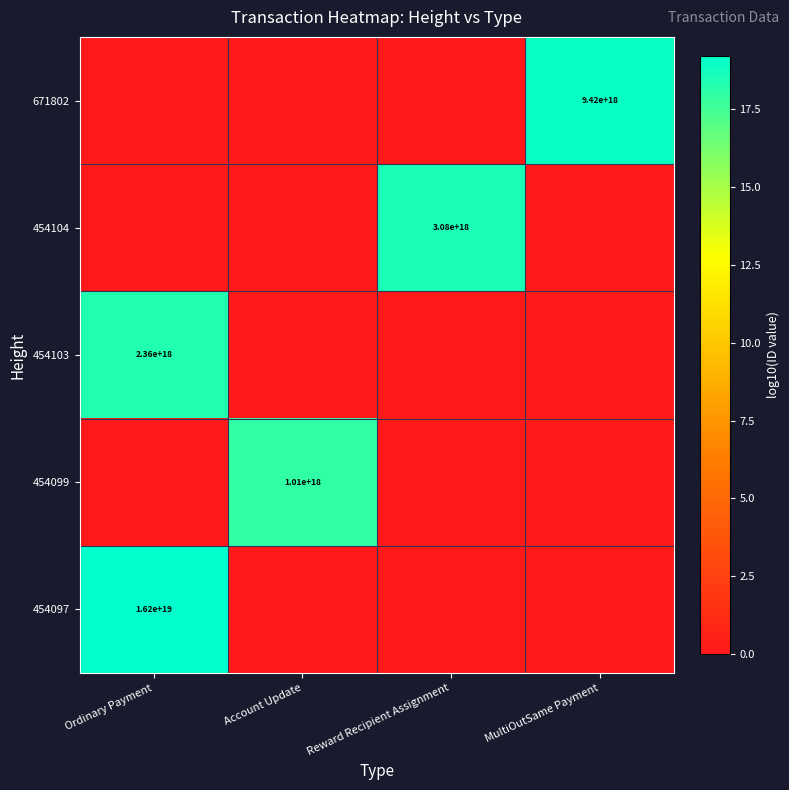

The value of 454103 at Ordinary Payment is 2360000000000000000. True or false?

True